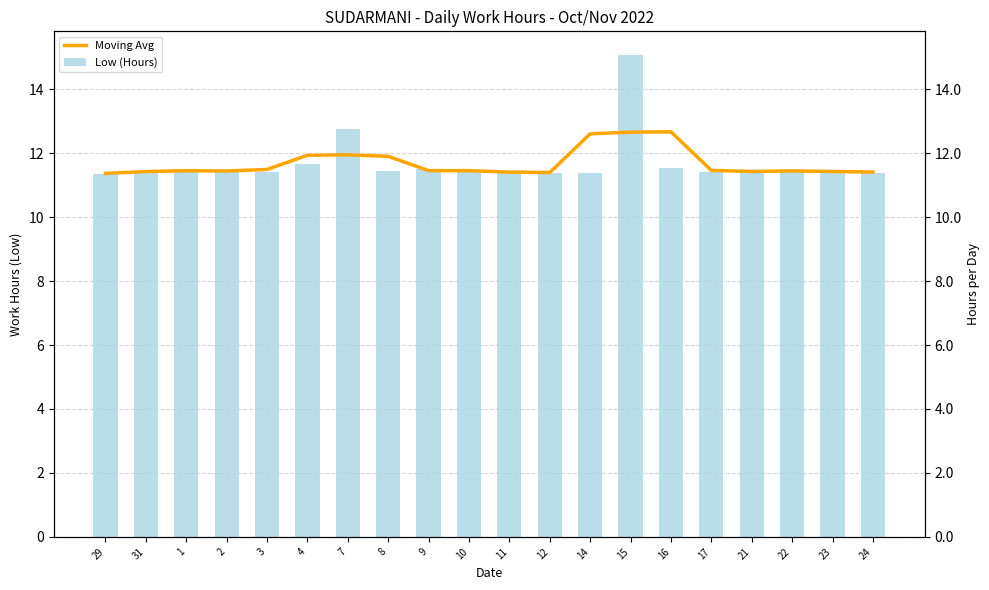

Which series has the largest total across all categories?

Low (Hours)